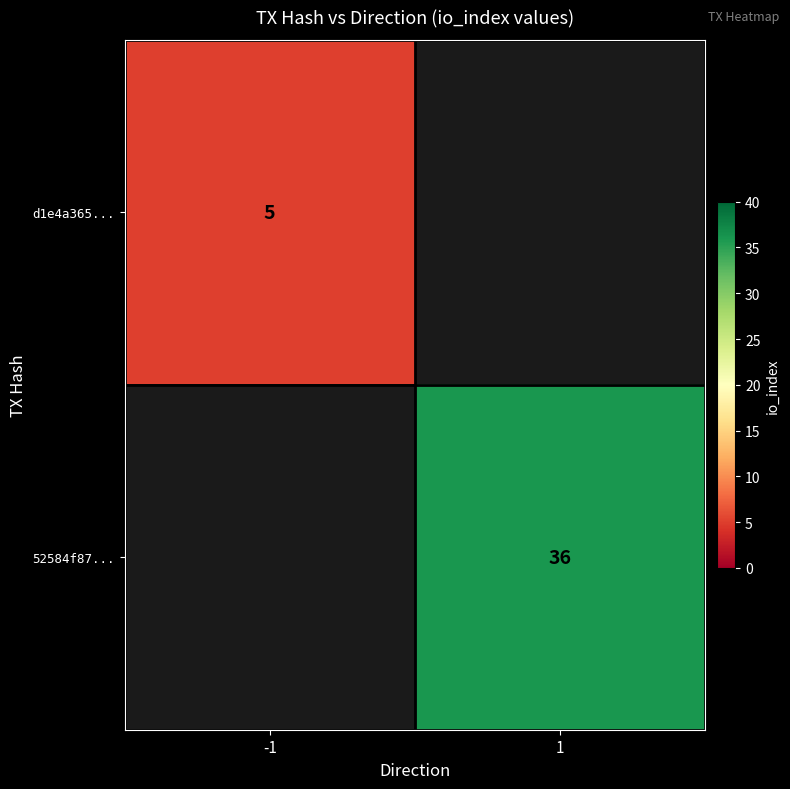

The 52584f87... series shows 58 at 1. True or false?

False